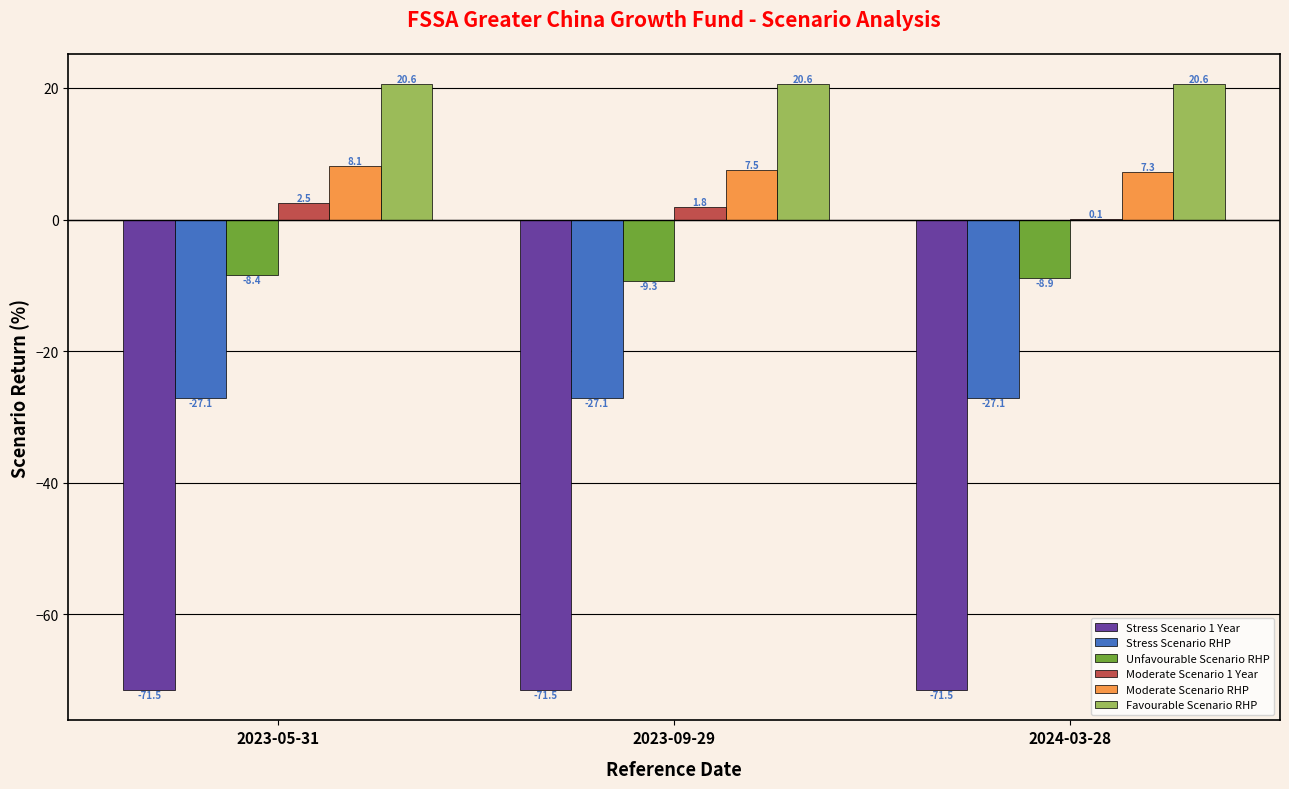

Which series has the largest total across all categories?

Favourable Scenario RHP